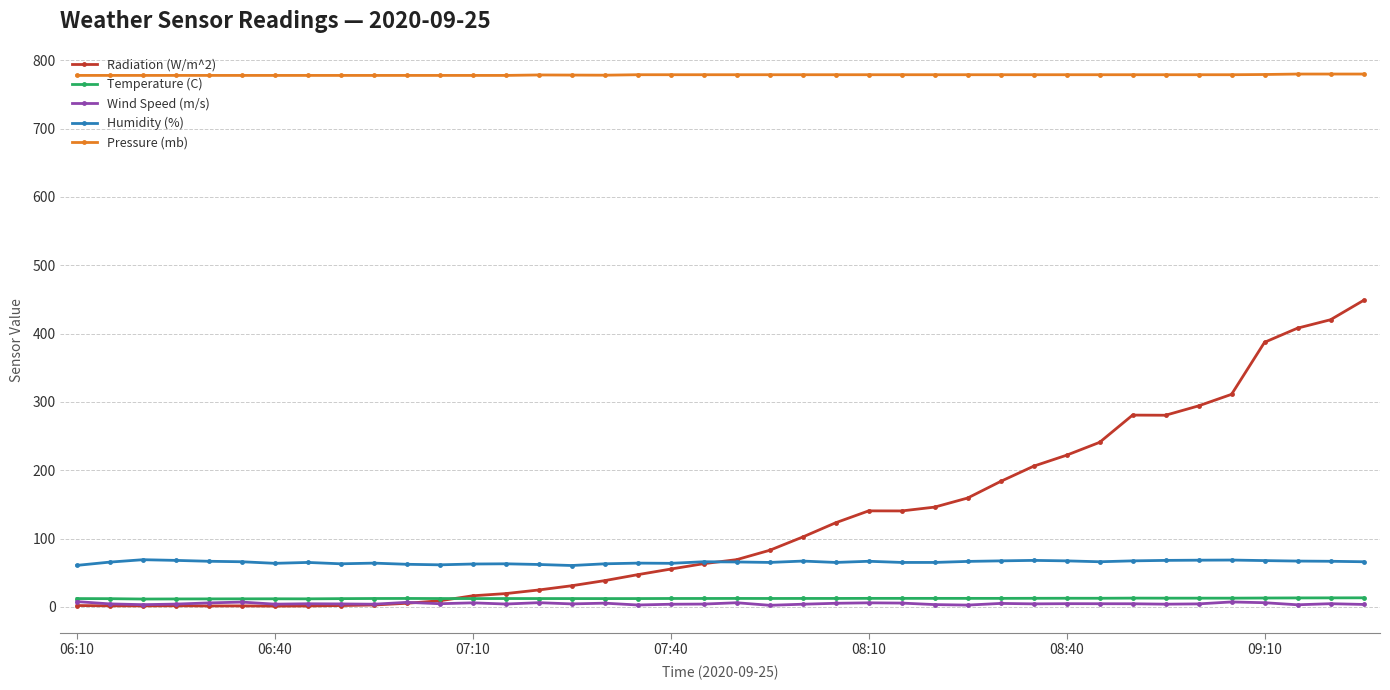

How many values in the Wind Speed (m/s) series are below 4?

12